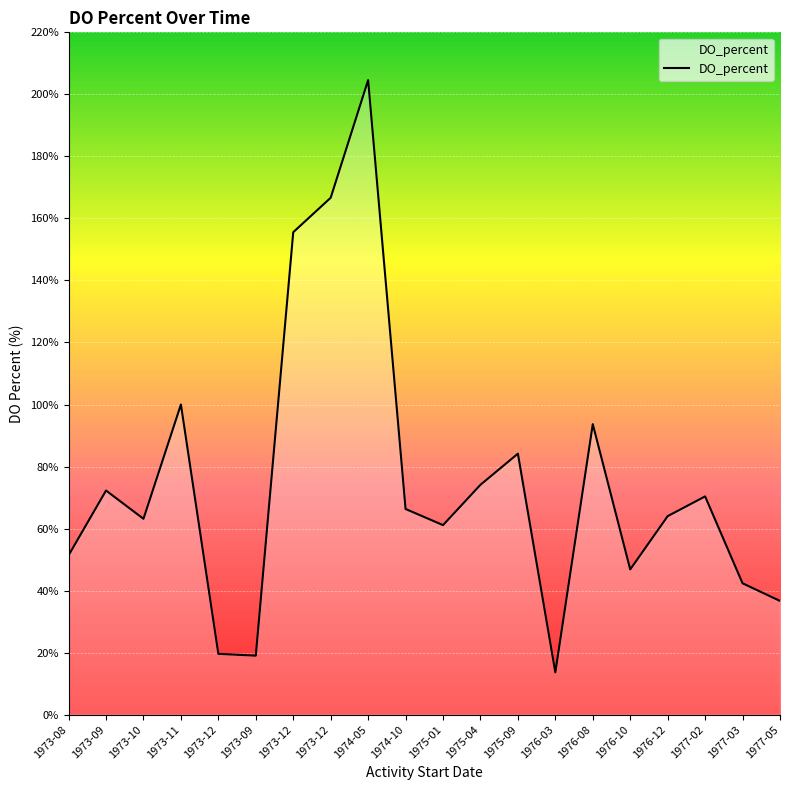

List the labels in order of value, smallest first.

1976-03, 1973-09, 1973-12, 1977-05, 1977-03, 1976-10, 1973-08, 1975-01, 1973-10, 1976-12, 1974-10, 1977-02, 1973-09, 1975-04, 1975-09, 1976-08, 1973-11, 1973-12, 1973-12, 1974-05